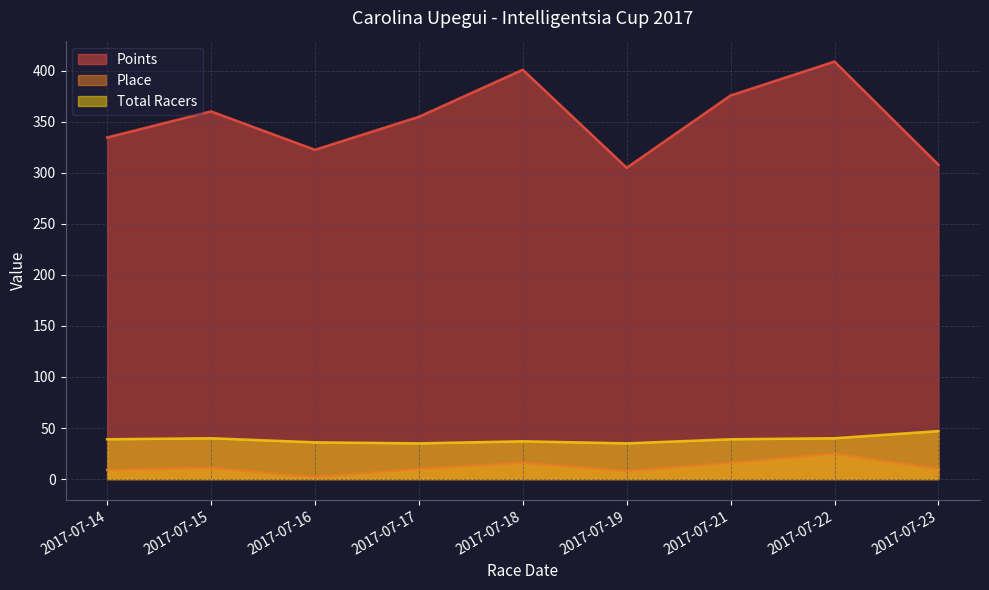

True or false: Points and Place cross at least once.

False